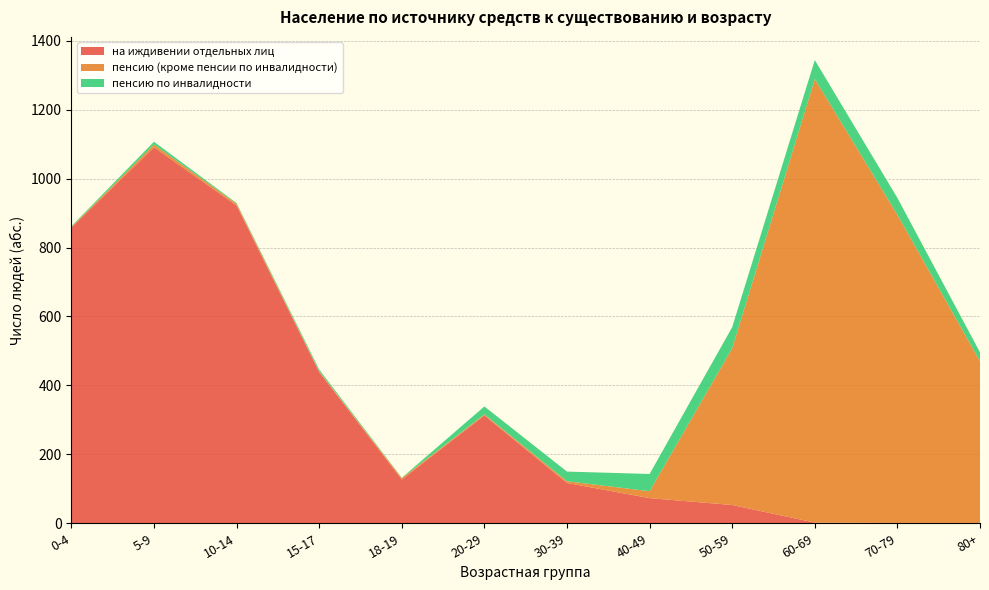

Reading left to right, extract all data points from this chart.

на иждивении отдельных лиц: 858	1091	922	439	127	313	117	73	53	2	1	1
пенсию (кроме пенсии по инвалидности): 2	8	5	2	4	3	5	20	455	1287	894	469
пенсию по инвалидности: 2	8	2	5	1	23	28	50	61	55	49	26